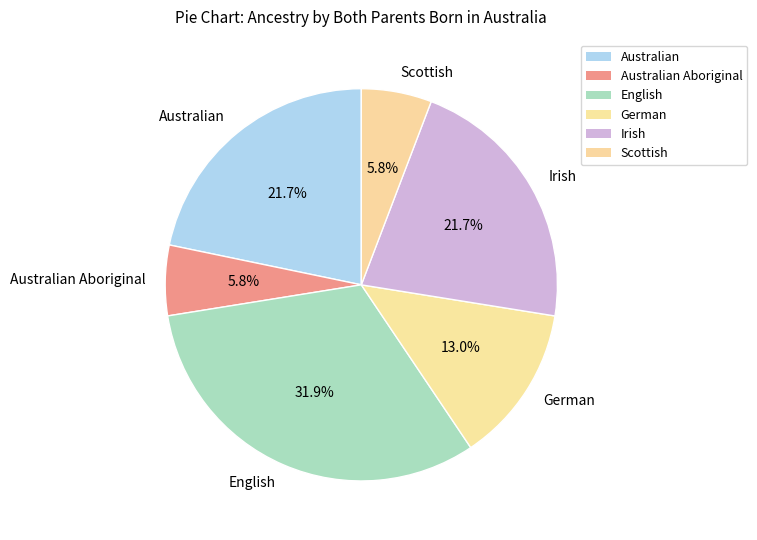

To the nearest percent, what is the difference between the largest and smallest slice percentages?

26%